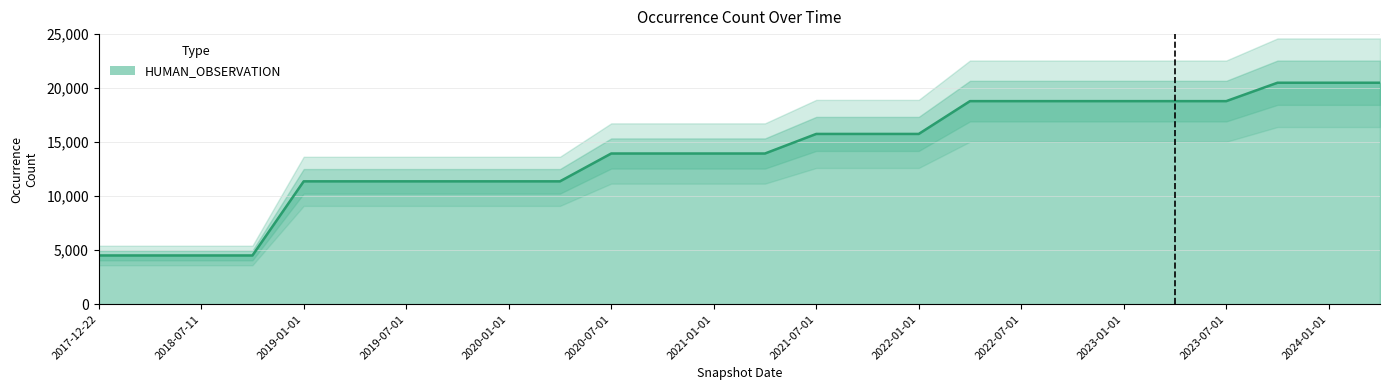

Between 2019-10-09 and 2023-04-01, which is larger?

2023-04-01